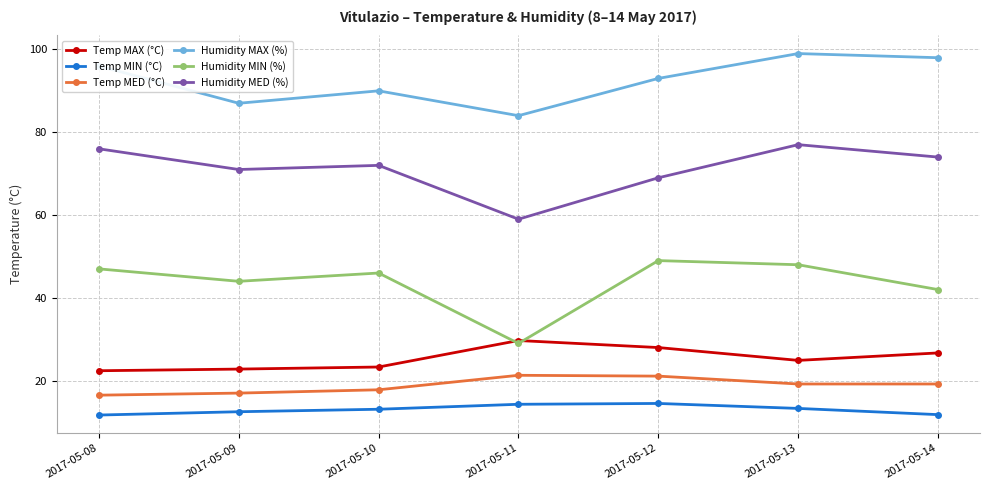

At which category is the sum across all series the highest?

2017-05-13